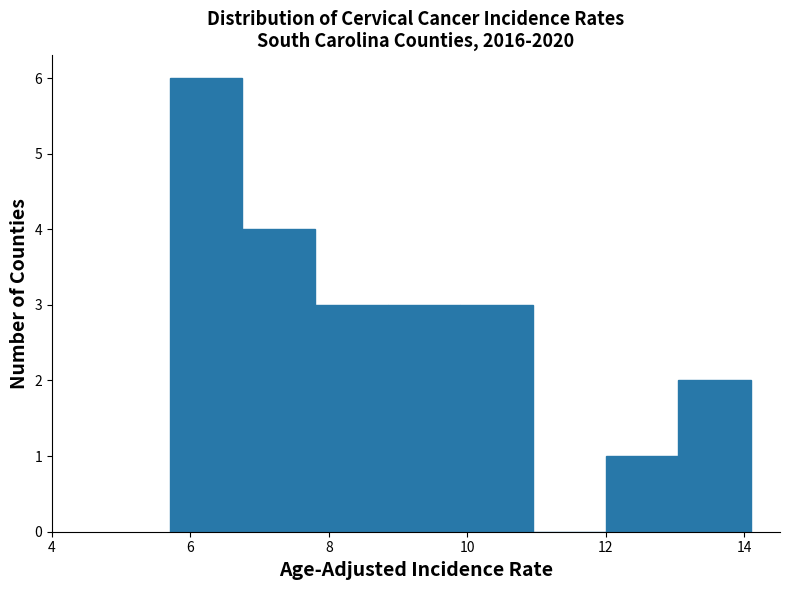

Reading left to right, transcribe this chart: for each bar, give the range it covers on the x-axis and its height. Neither the bar edges nor the heights are printed on the chart, so give them approximately, as read against the axes.

5.70 to 6.75: 6
6.75 to 7.80: 4
7.80 to 8.85: 3
8.85 to 9.90: 3
9.90 to 10.95: 3
10.95 to 12.00: 0
12.00 to 13.05: 1
13.05 to 14.10: 2